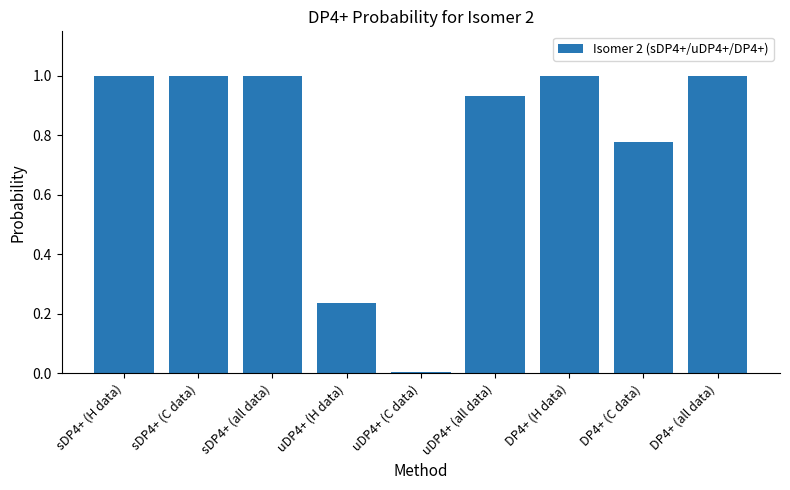

The chart shows a value of 1.0 at sDP4+ (H data). True or false?

True